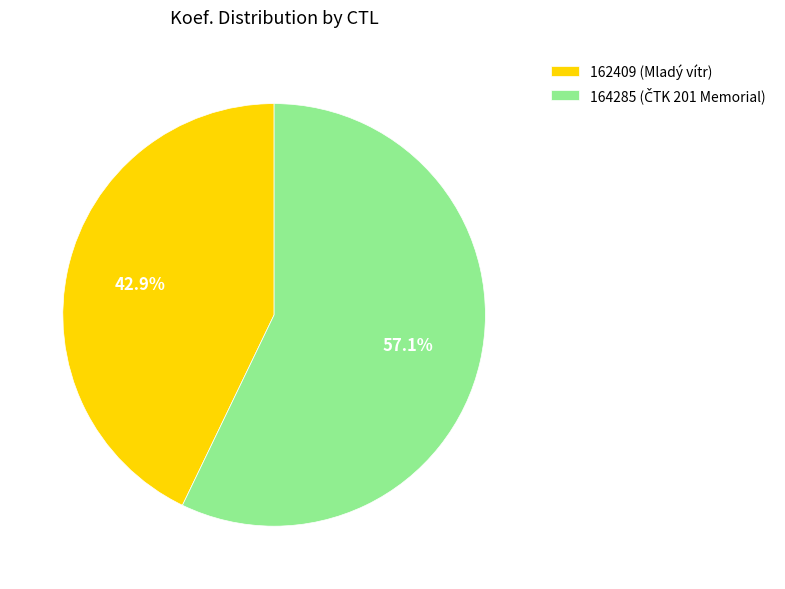

Rank the categories by value from highest to lowest.

164285, 162409